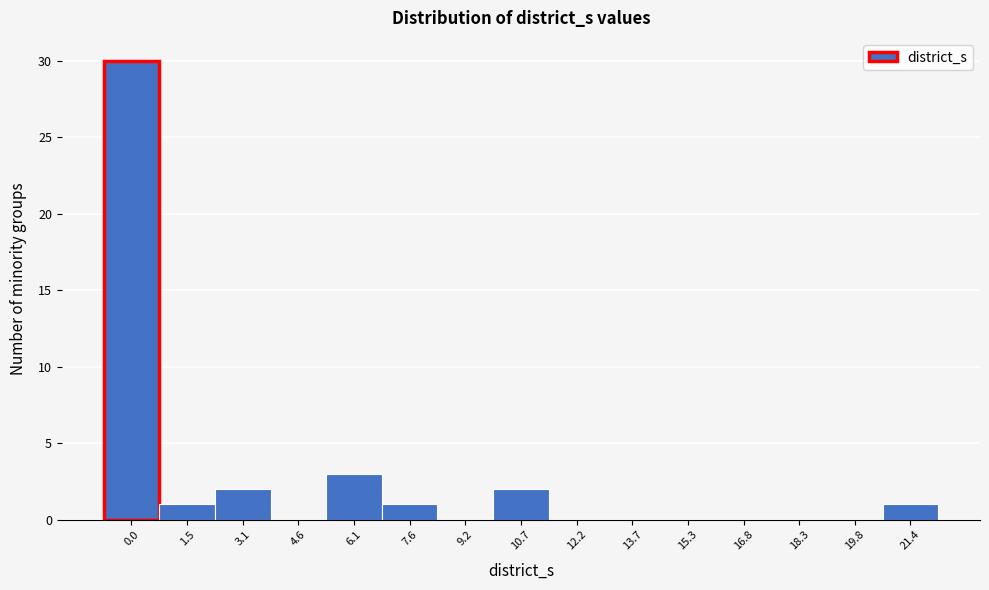

Reading left to right, what are all the values shown in this chart?

0.0=30	1.5=1	3.1=2	4.6=0	6.1=3	7.6=1	9.2=0	10.7=2	12.2=0	13.7=0	15.3=0	16.8=0	18.3=0	19.8=0	21.4=1